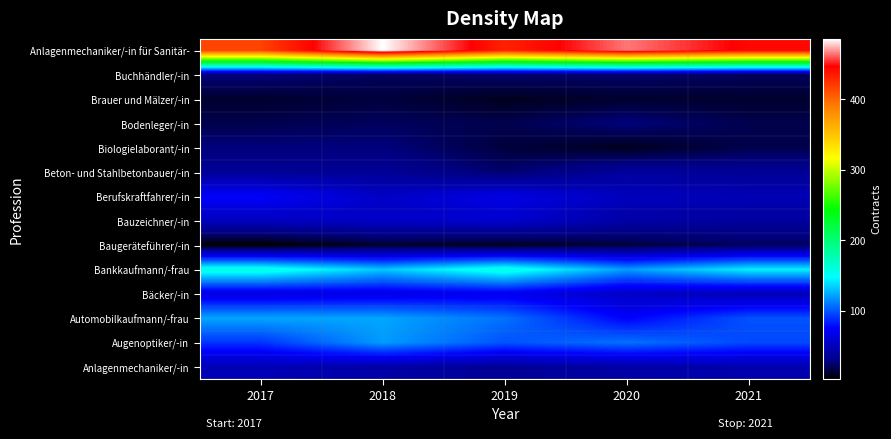

Reading left to right, extract all data points from this chart.

Anlagenmechaniker/-in: 2017=48	2018=42	2019=36	2020=42	2021=45
Augenoptiker/-in: 2017=90	2018=120	2019=99	2020=108	2021=96
Automobilkaufmann/-frau: 2017=123	2018=123	2019=108	2020=75	2021=99
Bäcker/-in: 2017=63	2018=66	2019=69	2020=54	2021=48
Bankkaufmann/-frau: 2017=159	2018=132	2019=159	2020=120	2021=144
Baugeräteführer/-in: 2017=3	2018=12	2019=9	2020=15	2021=21
Bauzeichner/-in: 2017=51	2018=54	2019=57	2020=42	2021=39
Berufskraftfahrer/-in: 2017=75	2018=54	2019=66	2020=51	2021=48
Beton- und Stahlbetonbauer/-in: 2017=36	2018=36	2019=24	2020=39	2021=36
Biologielaborant/-in: 2017=27	2018=27	2019=15	2020=9	2021=18
Bodenleger/-in: 2017=18	2018=21	2019=18	2020=27	2021=18
Brauer und Mälzer/-in: 2017=12	2018=15	2019=9	2020=12	2021=12
Buchhändler/-in: 2017=27	2018=21	2019=24	2020=24	2021=21
Anlagenmechaniker/-in für Sanitär-: 2017=417	2018=486	2019=432	2020=465	2021=444